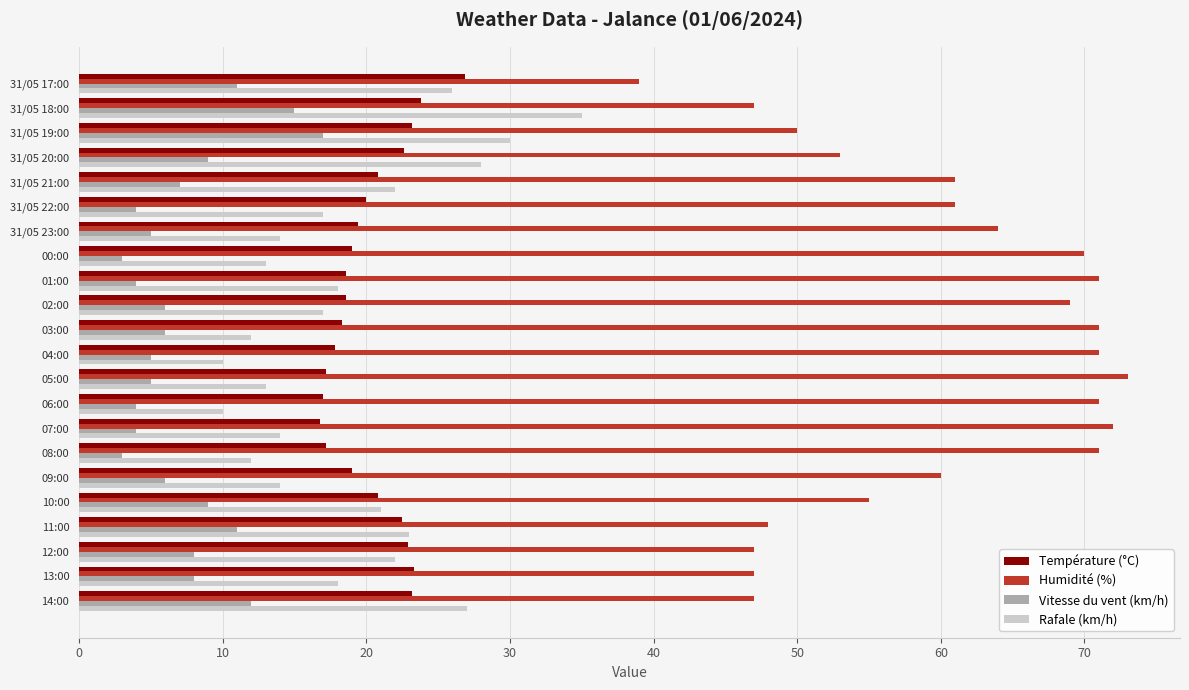

What are all the series names shown in the legend?

Température (°C), Humidité (%), Vitesse du vent (km/h), Rafale (km/h)